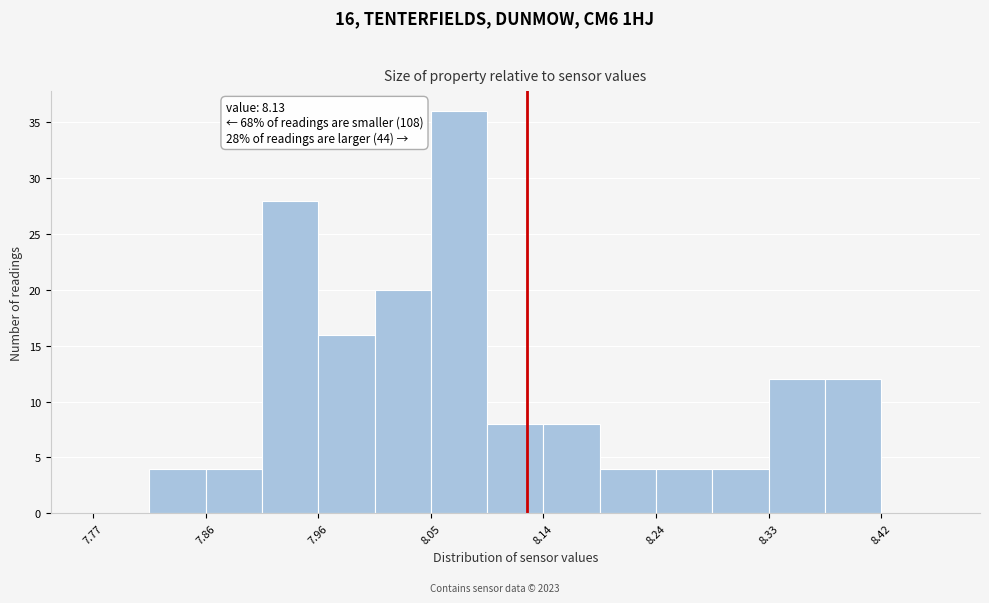

Over which range of the x-axis is the bar tallest?

8.05 to 8.10